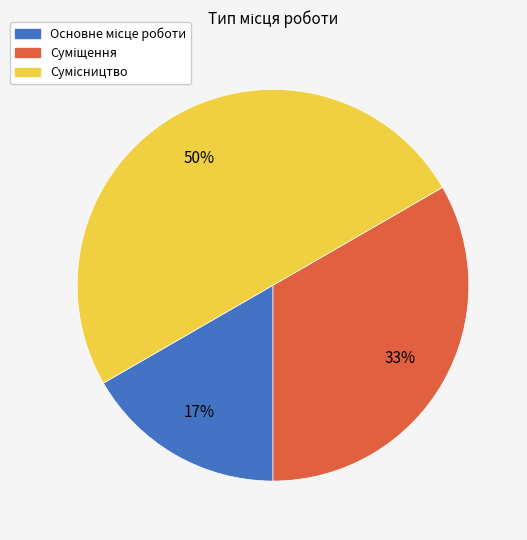

How many segments does this pie chart have?

3